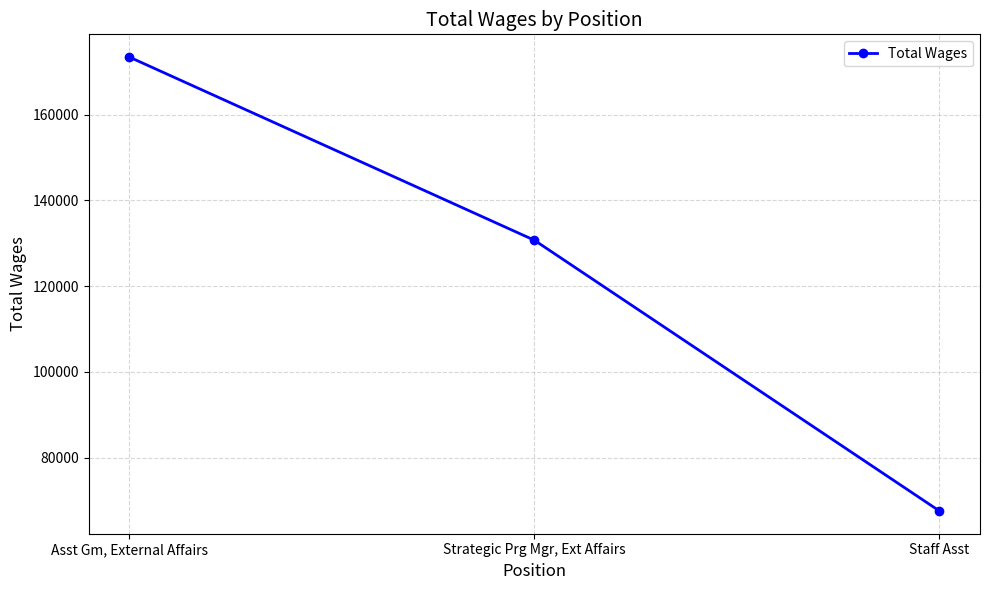

Is it true that the value at Strategic Prg Mgr, Ext Affairs is 130717?

True